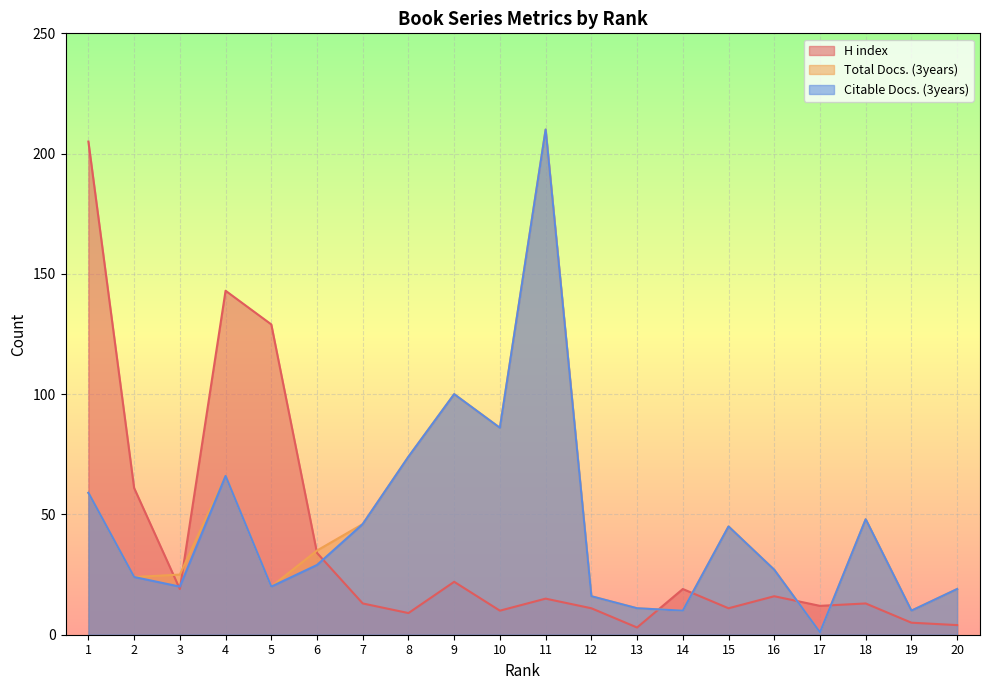

Between 5 and 11, which series saw the biggest shift?

Total Docs. (3years)